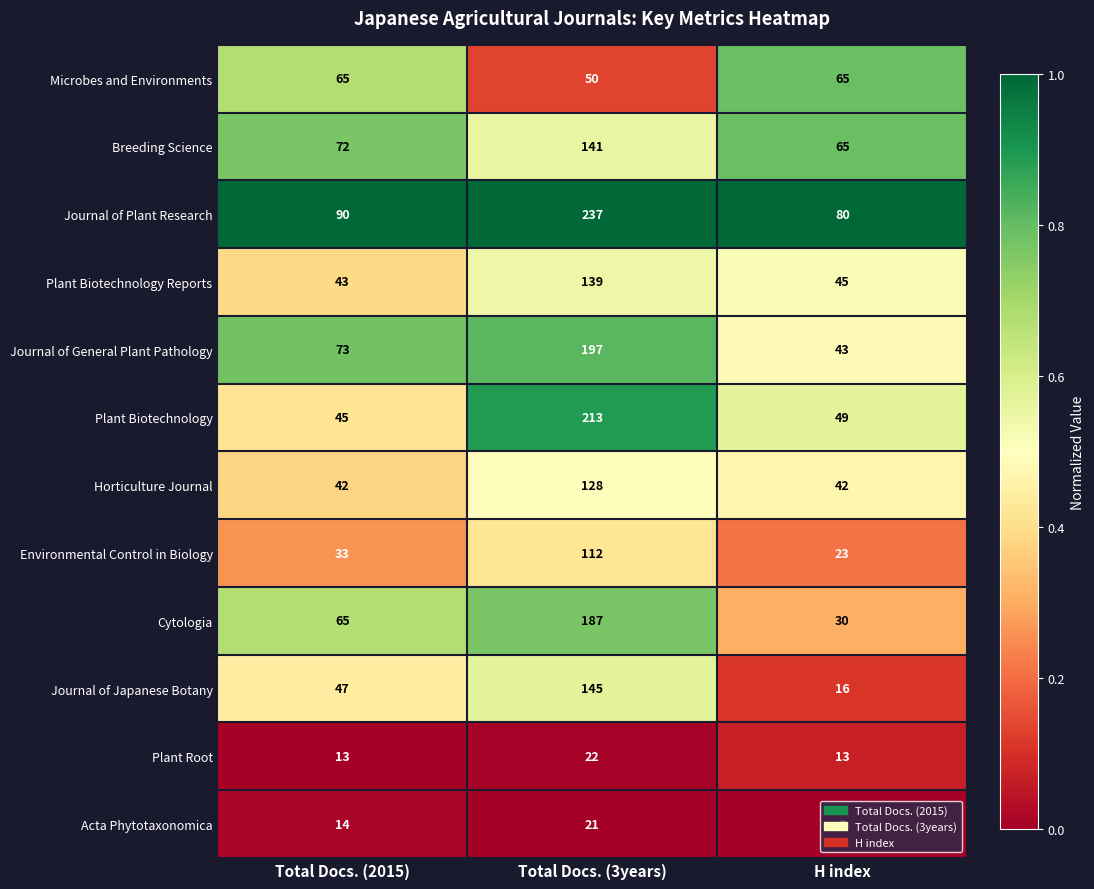

Read the Plant Biotechnology Reports value at Total Docs. (3years), to the nearest 5.

140